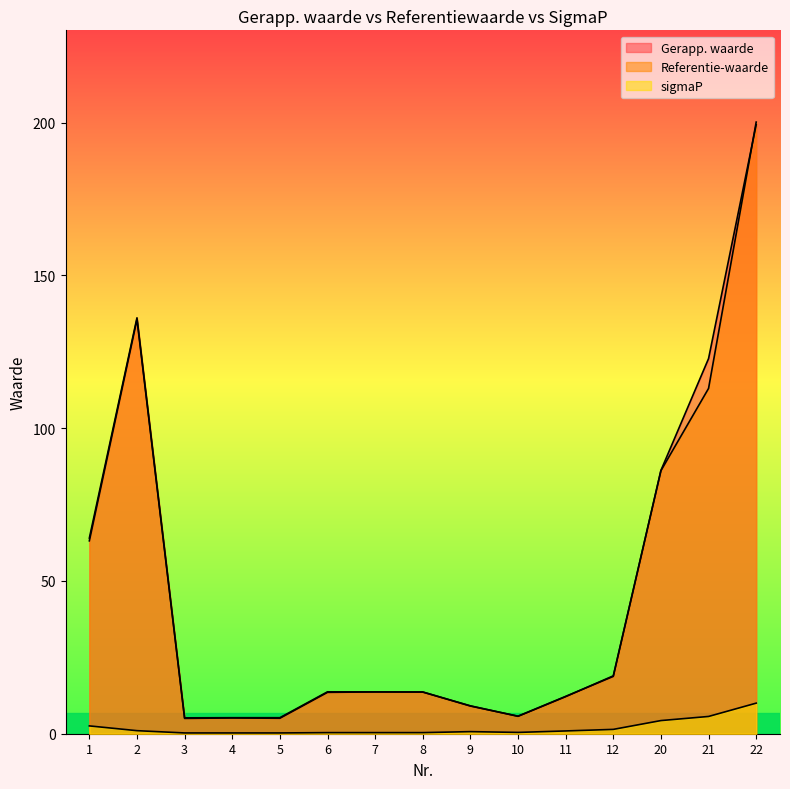

What is the total value across all series at 12?

39.1